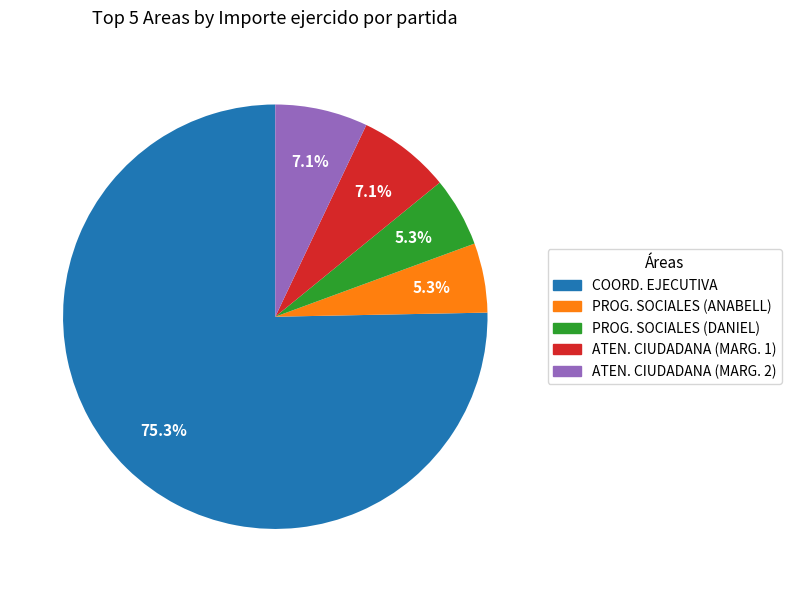

Does any single category account for the majority?

Yes